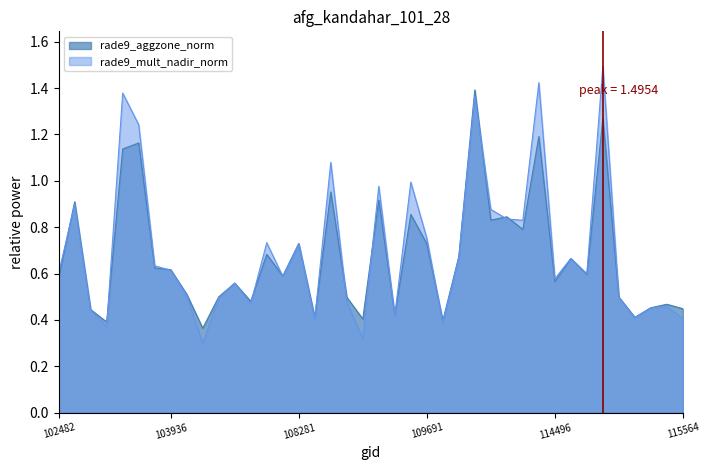

What is the minimum value for rade9_mult_nadir_norm?

0.3